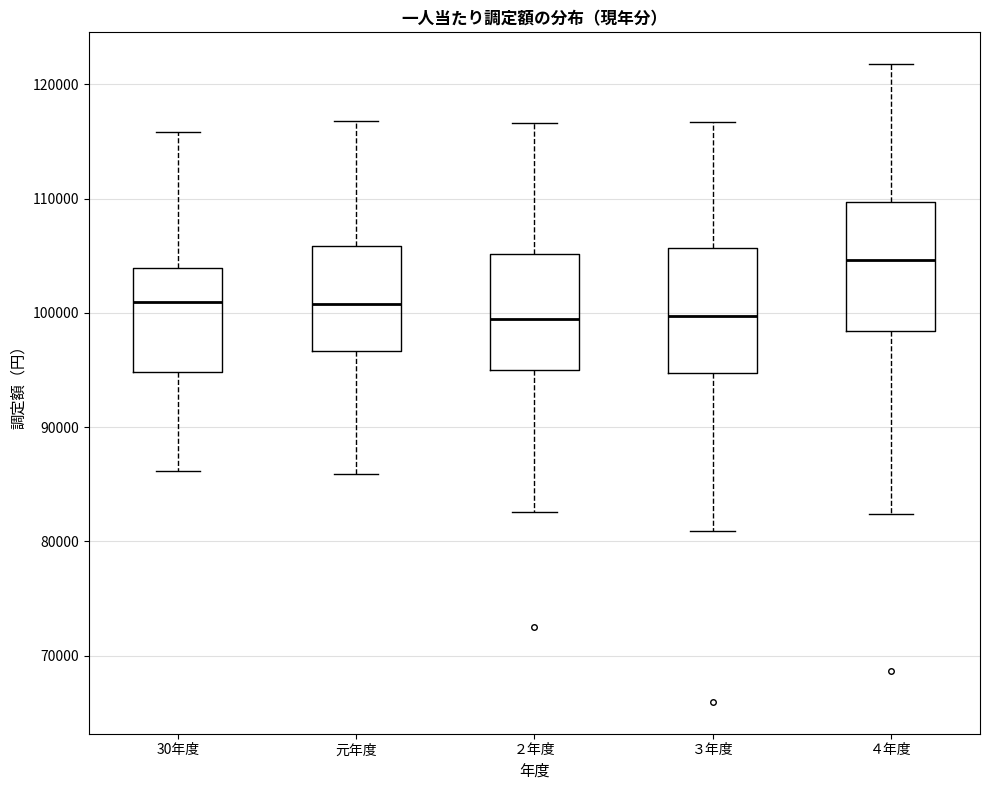

Which box has the highest median line?

４年度